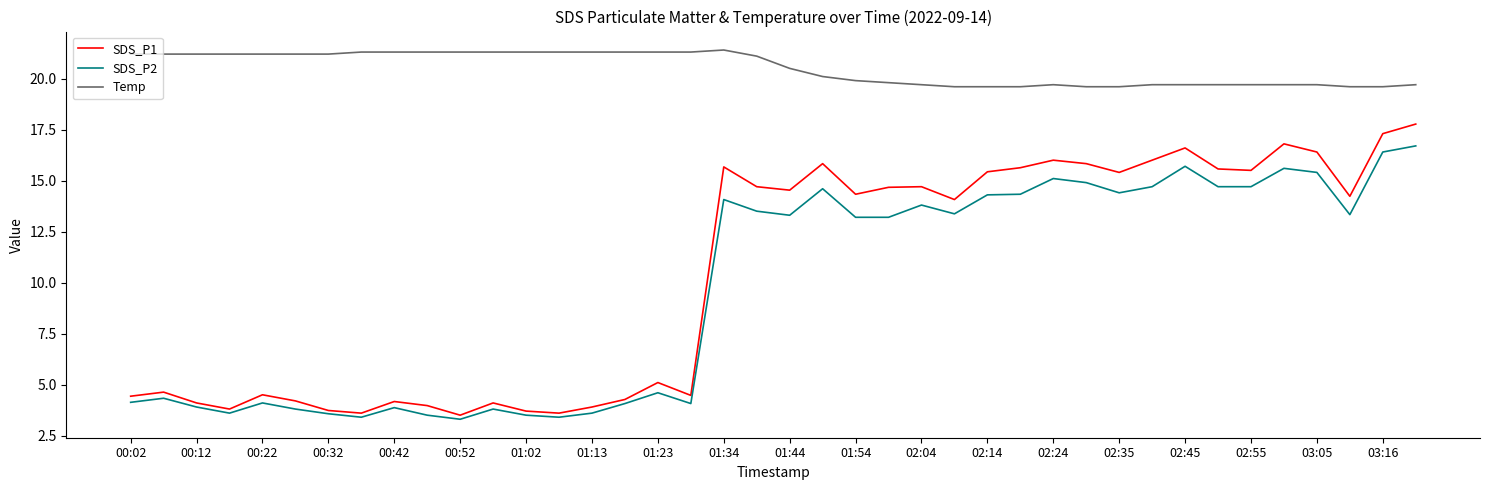

List the series in order of their peak value, highest first.

Temp, SDS_P1, SDS_P2